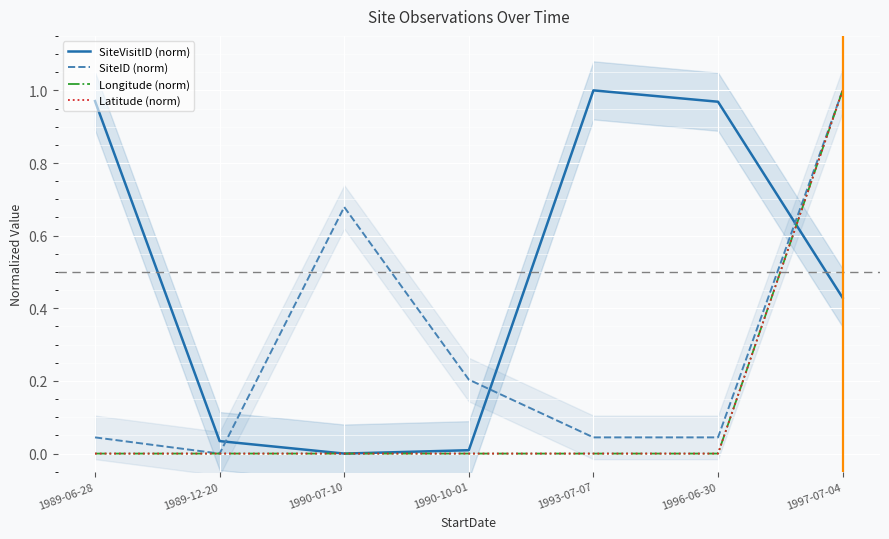

What position from the right is 1990-10-01?

4